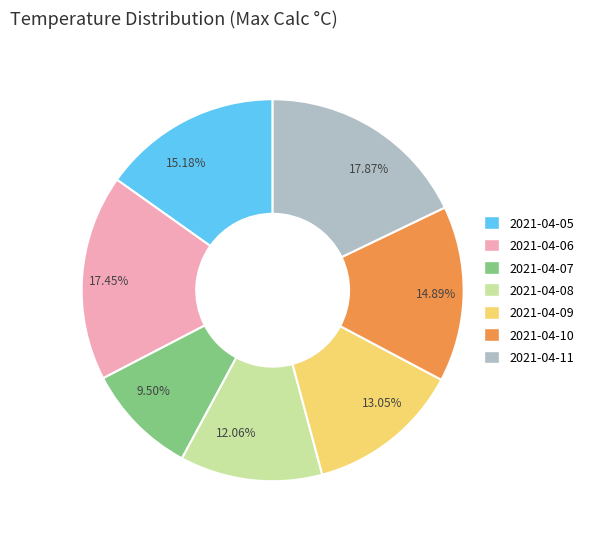

Which slice is the smallest?

9.50%